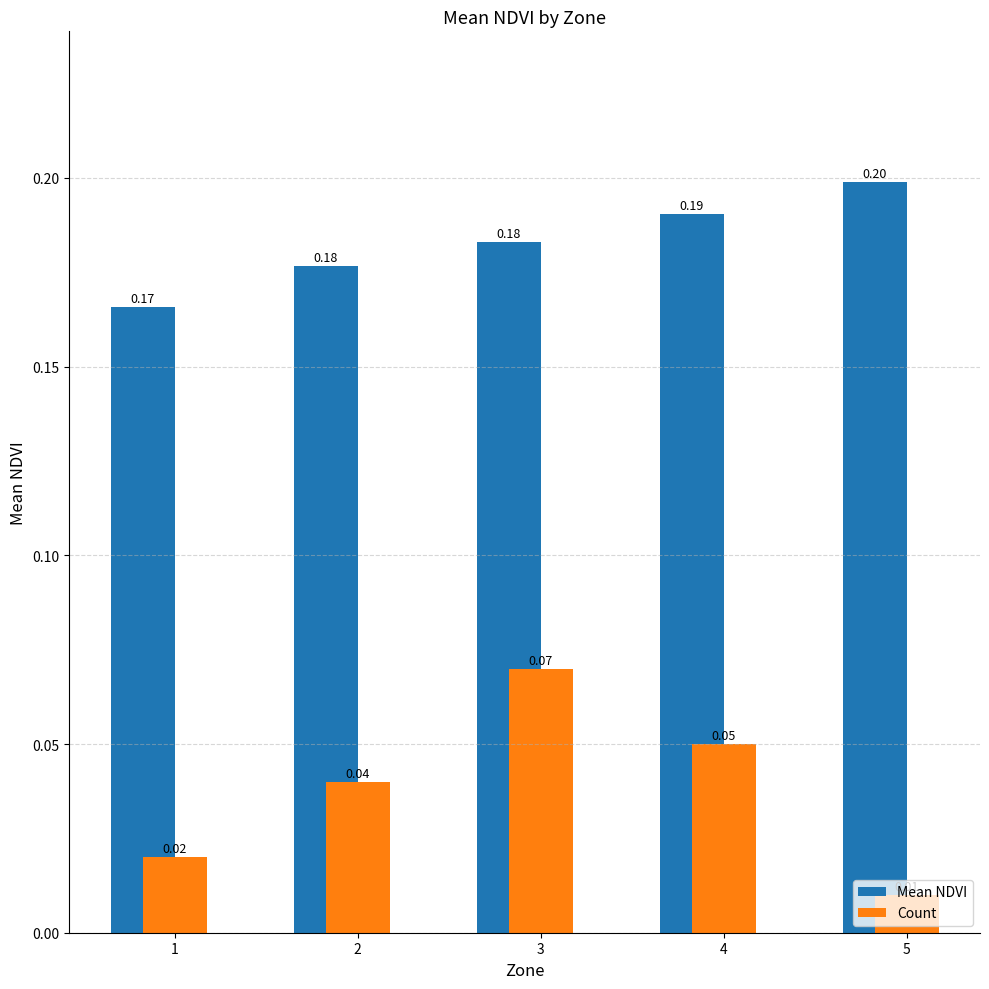

At how many categories does at least one series exceed 0?

5